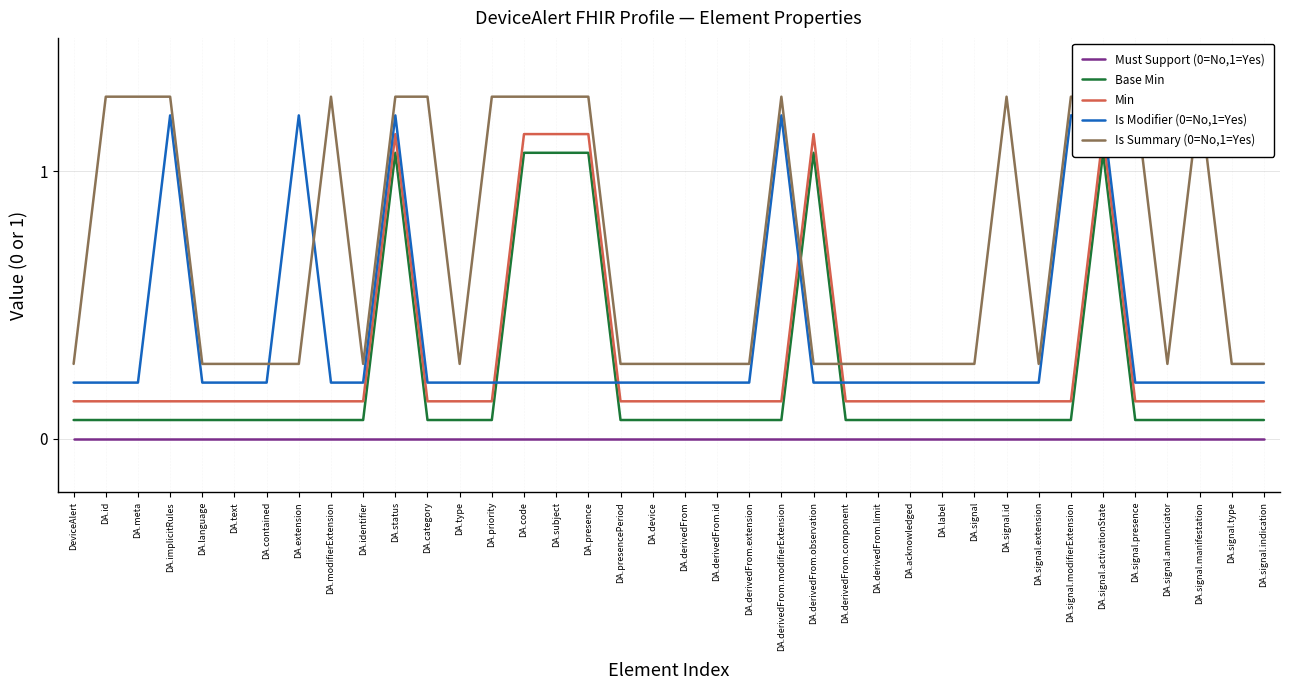

Read the Base Min value at DA.identifier.

0.1